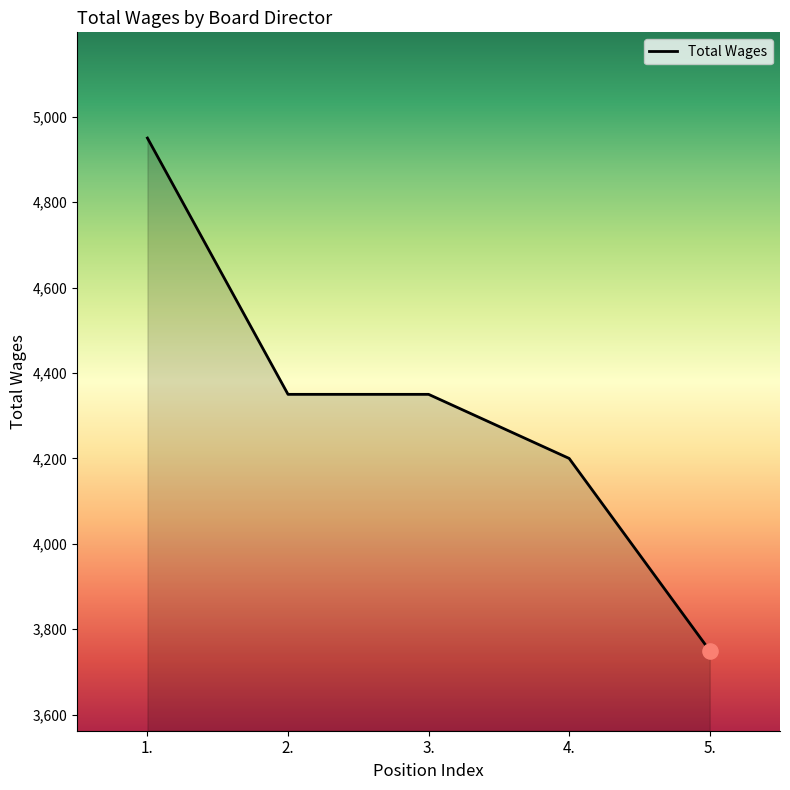

Which has a higher value, 3. or 4.?

3.